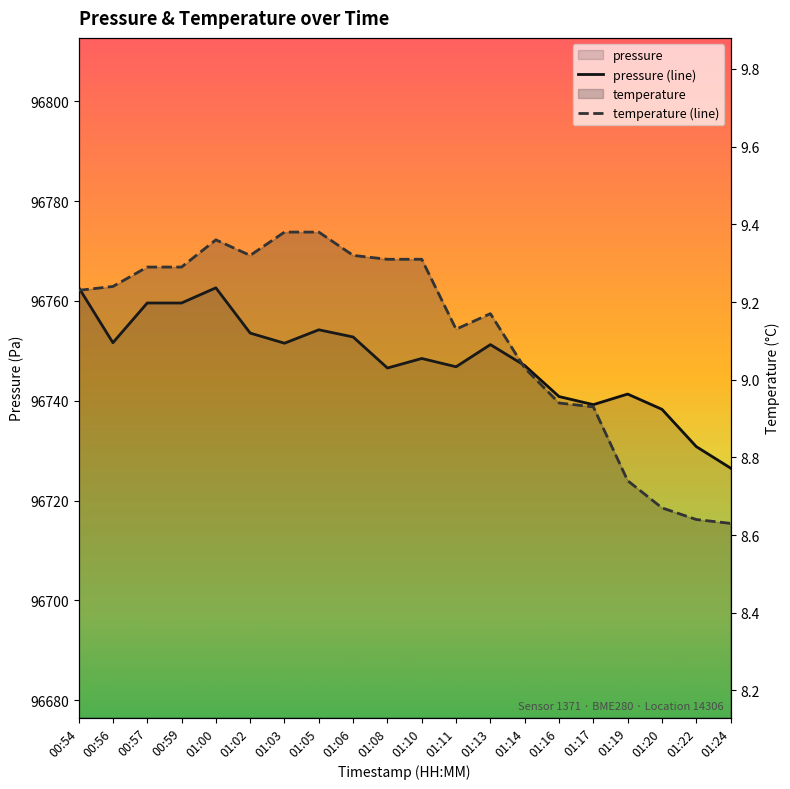

How many data points in pressure are less than 96751?

10